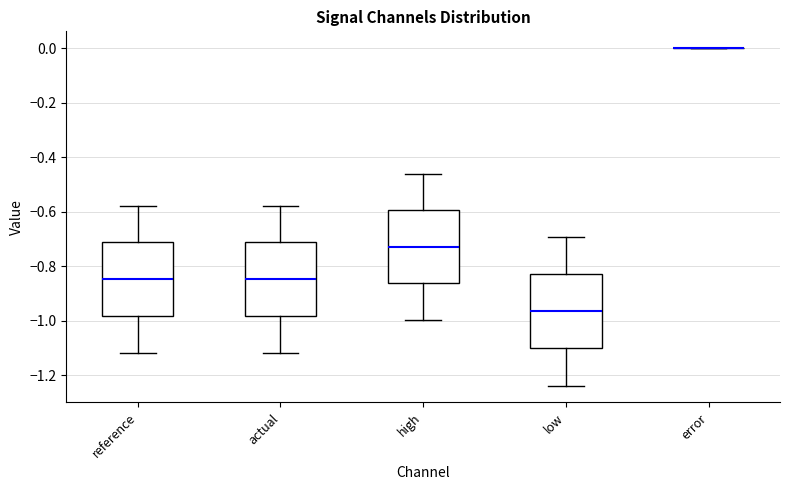

Reading left to right, read every box against the y-axis: the position of its median line, the range the box covers, and the ends of its whiskers. The values are not printed on the chart, so give them approximately, as read against the axis.

reference: median -0.84, box -0.98 to -0.72, whiskers -1.12 to -0.58
actual: median -0.84, box -0.98 to -0.72, whiskers -1.12 to -0.58
high: median -0.72, box -0.86 to -0.60, whiskers -1.00 to -0.46
low: median -0.96, box -1.10 to -0.82, whiskers -1.24 to -0.70
error: box collapsed to a line at 0.00, whiskers 0.00 to 0.00